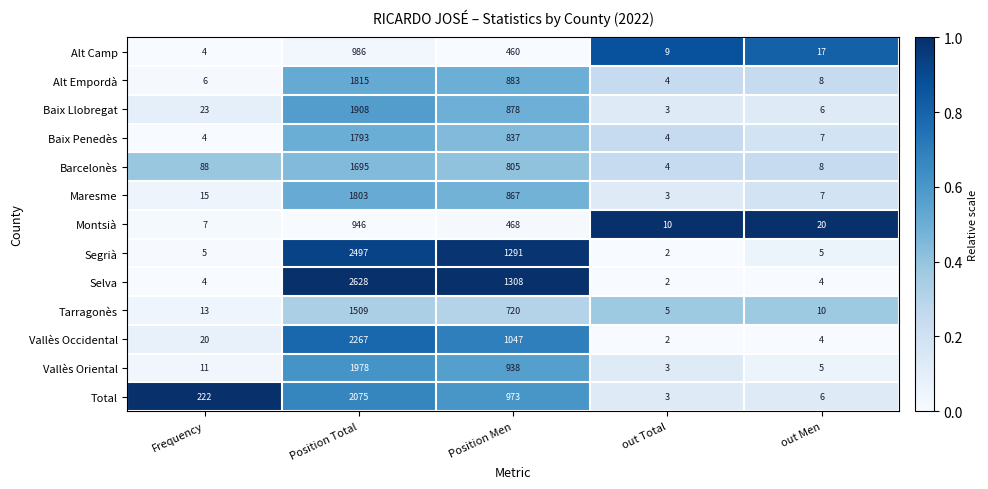

Count the number of categories in the chart.

5